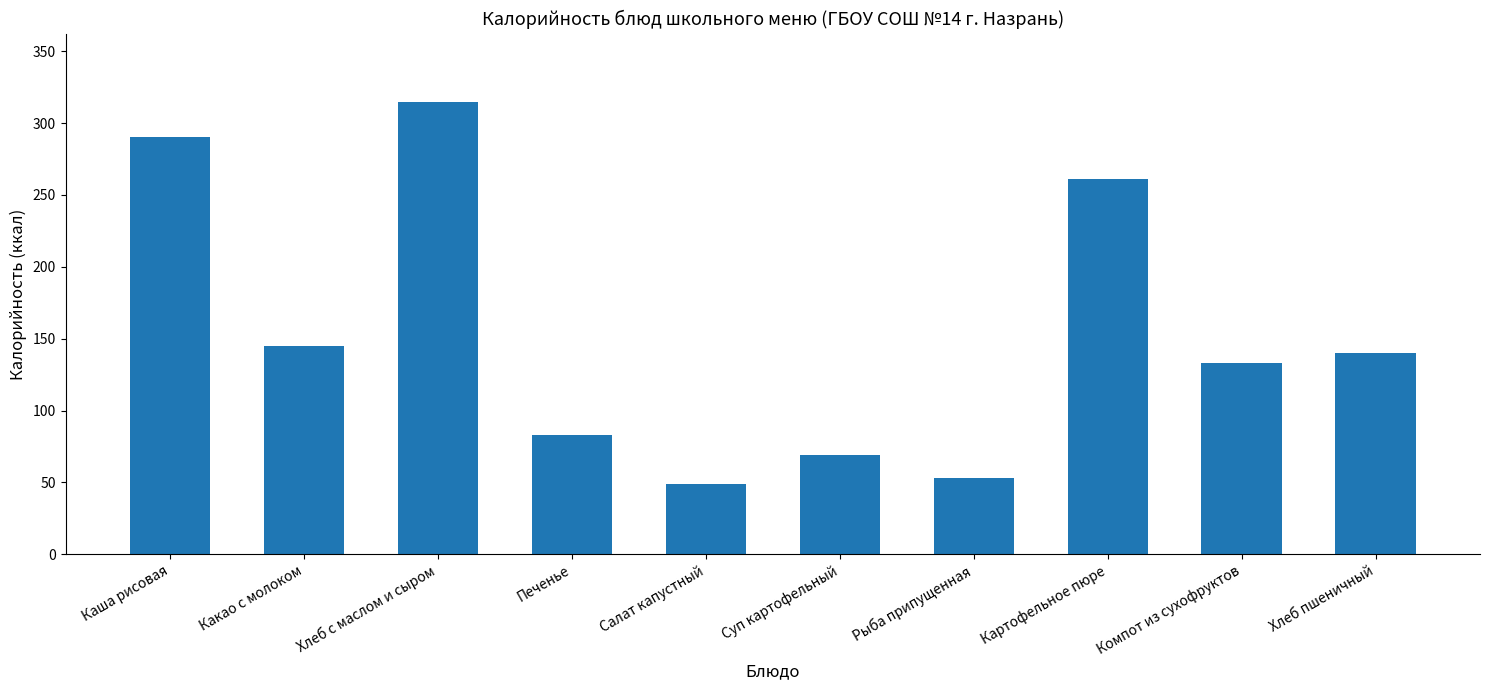

What is the value of the 3rd bar from the left?

315